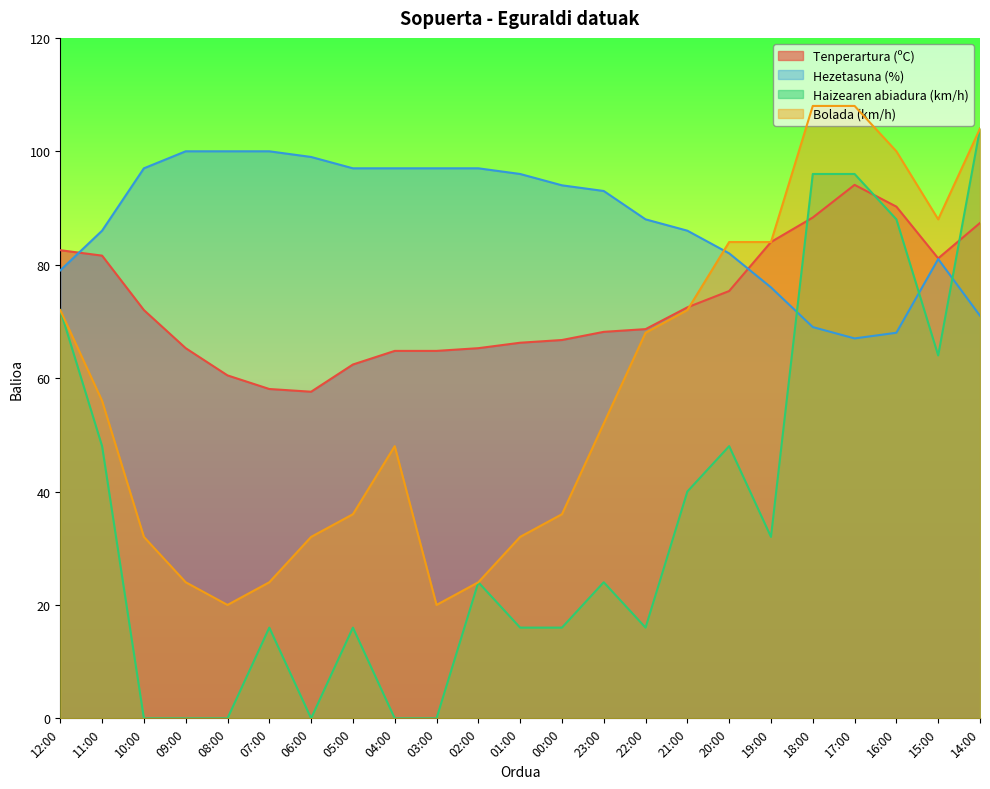

What is the difference between the maximum and minimum values in the Haizearen abiadura (km/h) series?

104.0